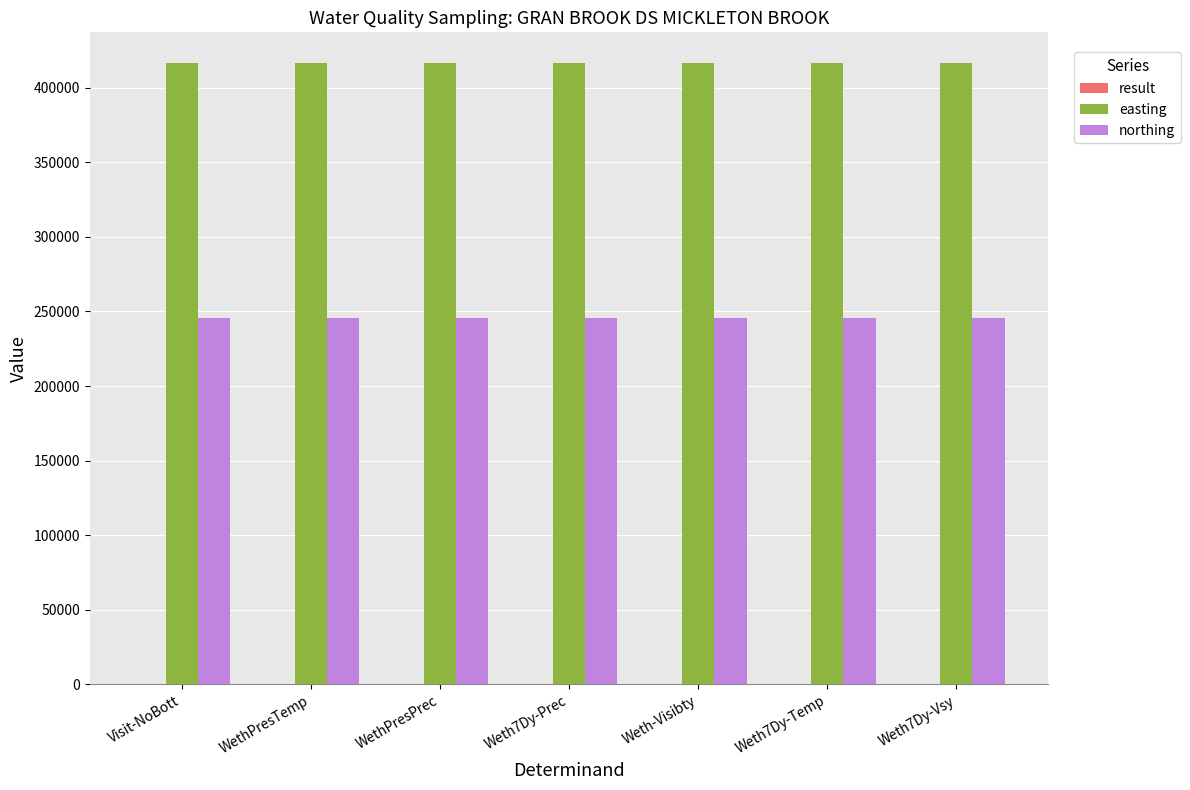

Which series has the largest total across all categories?

easting